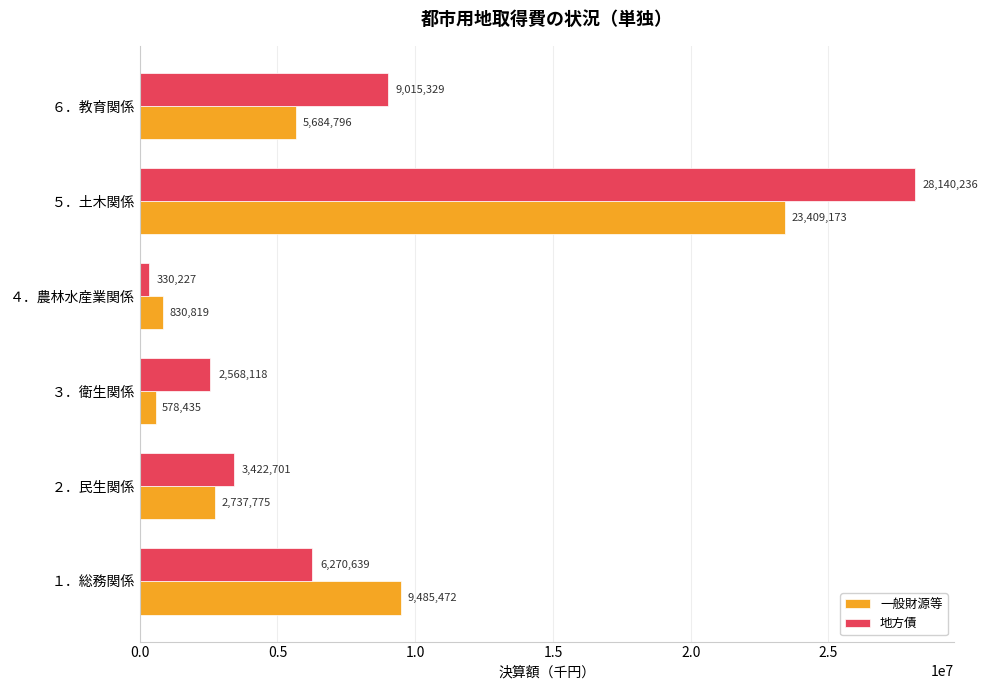

Which series has the largest total across all categories?

地方債